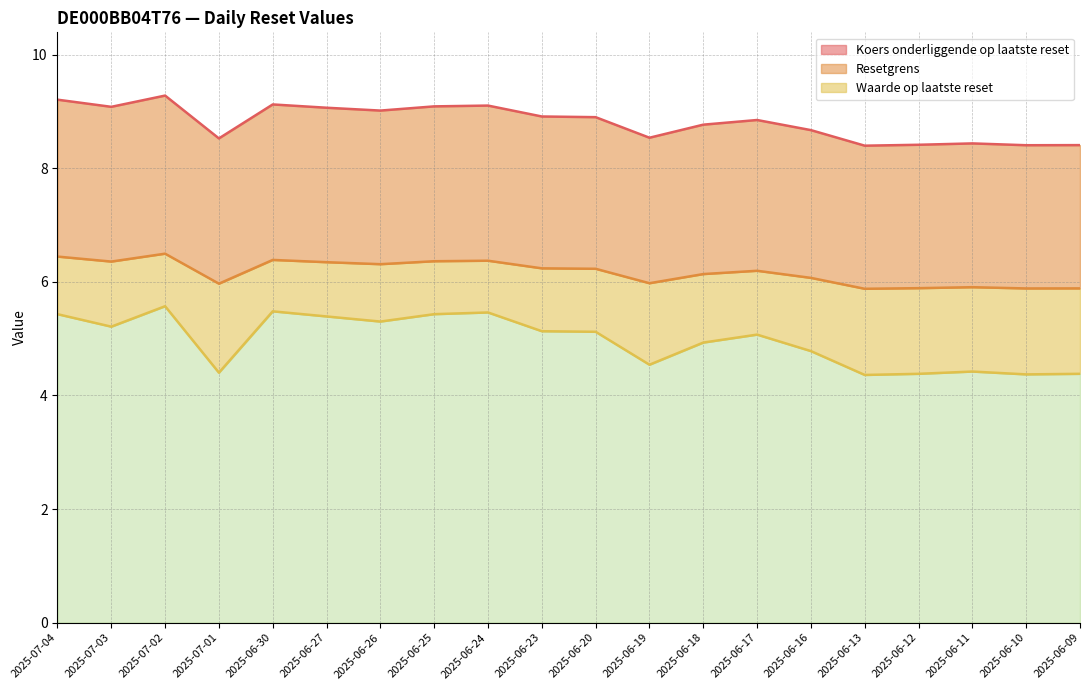

Reading right to left, list all the values displayed in this chart.

8.4	8.4	8.4	8.4	8.4	8.7	8.8	8.8	8.5	8.9	8.9	9.1	9.1	9.0	9.1	9.1	8.5	9.3	9.1	9.2